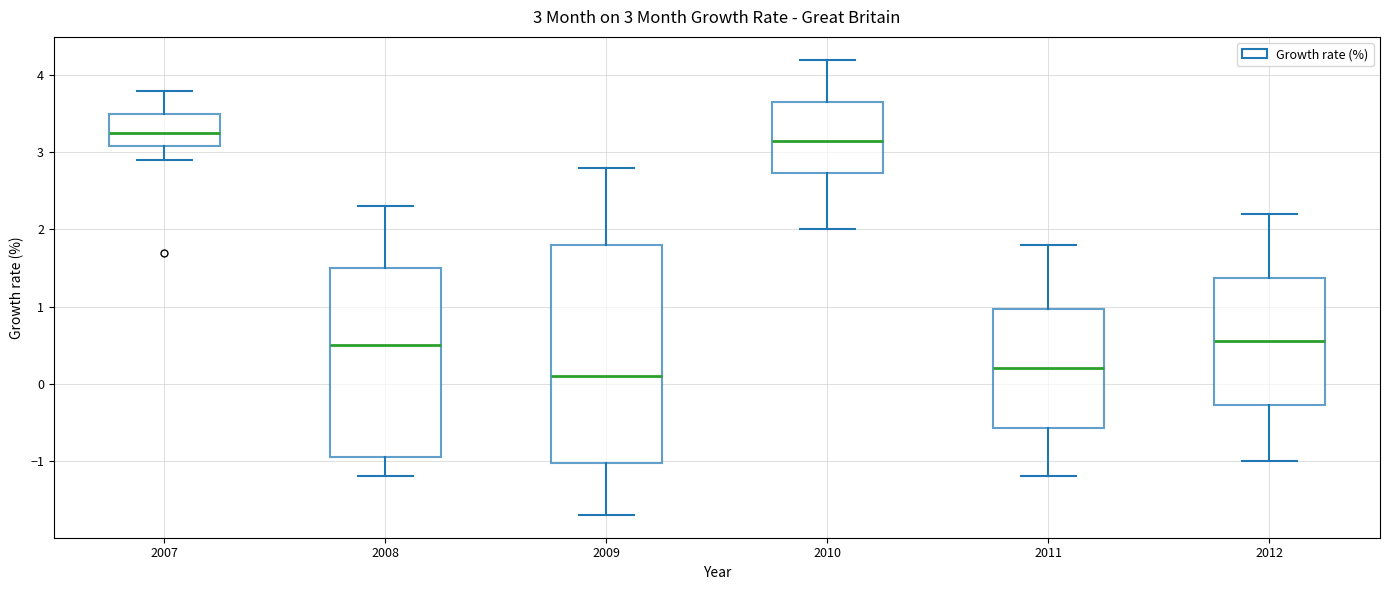

Comparing the boxes themselves (not the whiskers), which one is the tallest?

2009